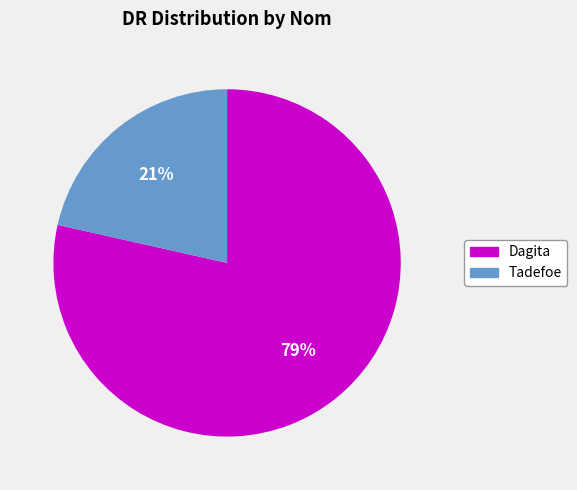

Is it true that Dagita is 79% of the pie?

True